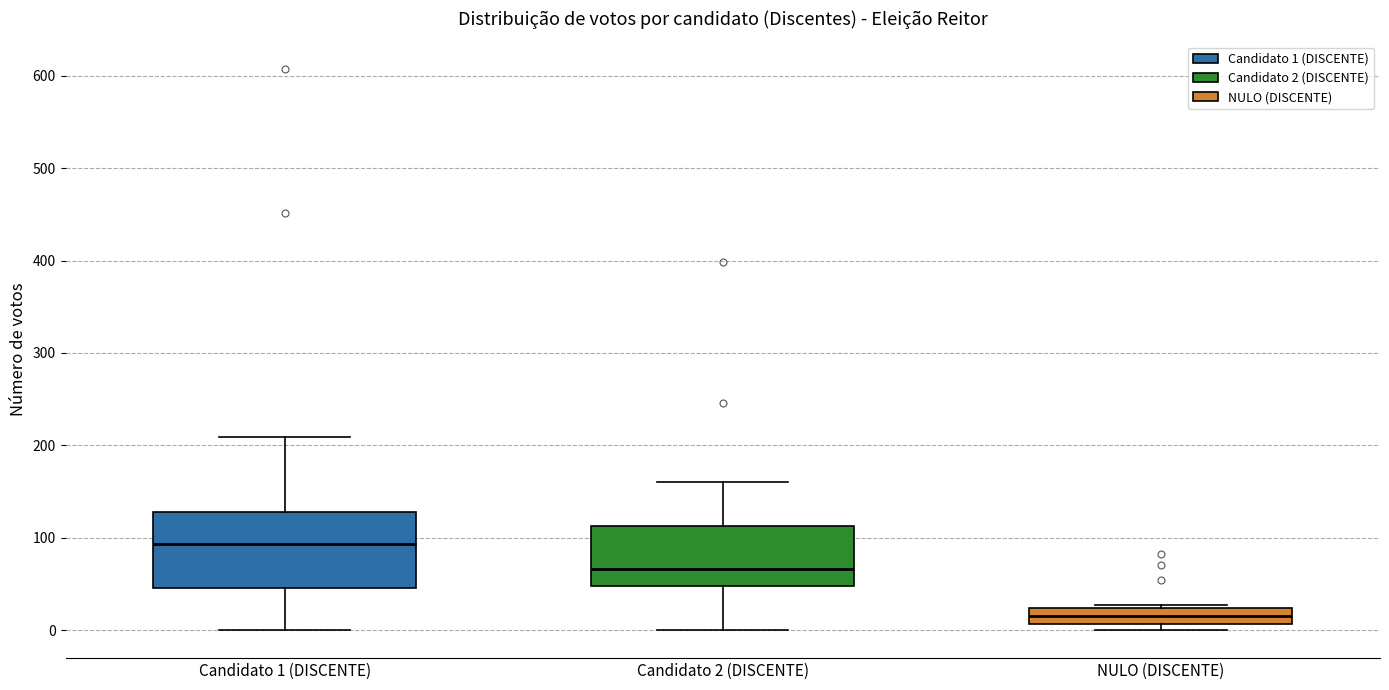

Where does the lower whisker of the box for Candidato 1 (DISCENTE) end on the y-axis? The values are not printed on the chart, so give them approximately, as read against the axis.

0